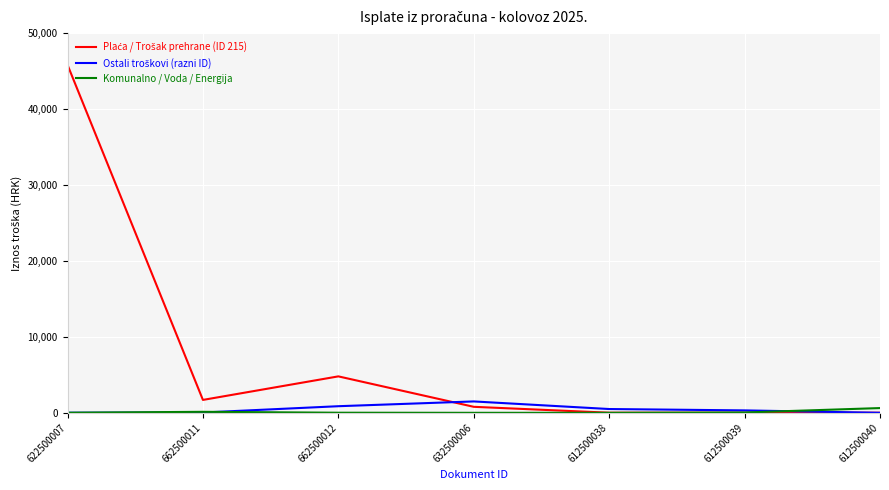

Is it true that Komunalno / Voda / Energija equals 132.8 at 662500011?

True